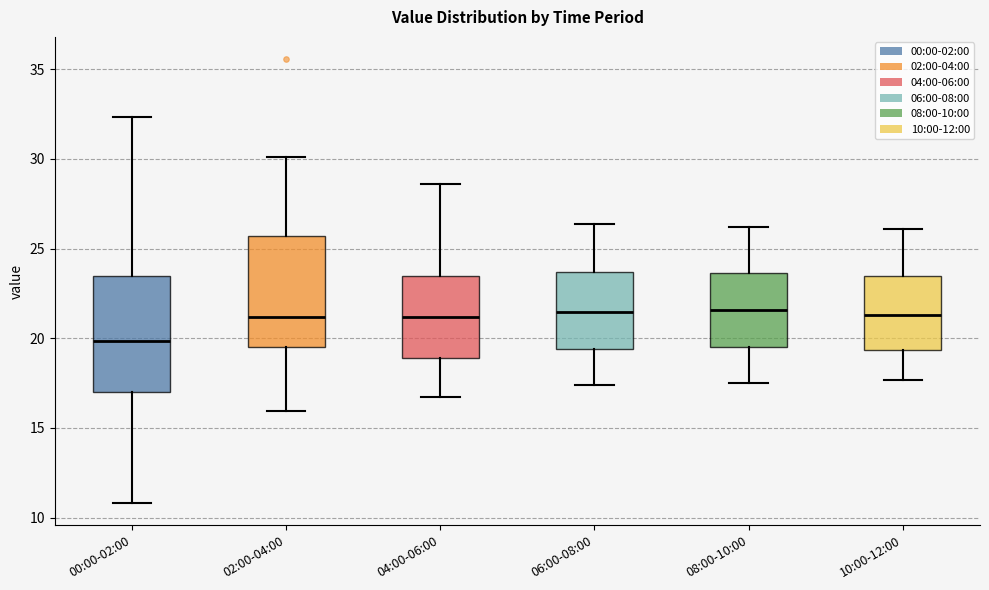

Where does the median line of the box for 08:00-10:00 sit on the y-axis? The values are not printed on the chart, so give them approximately, as read against the axis.

21.5